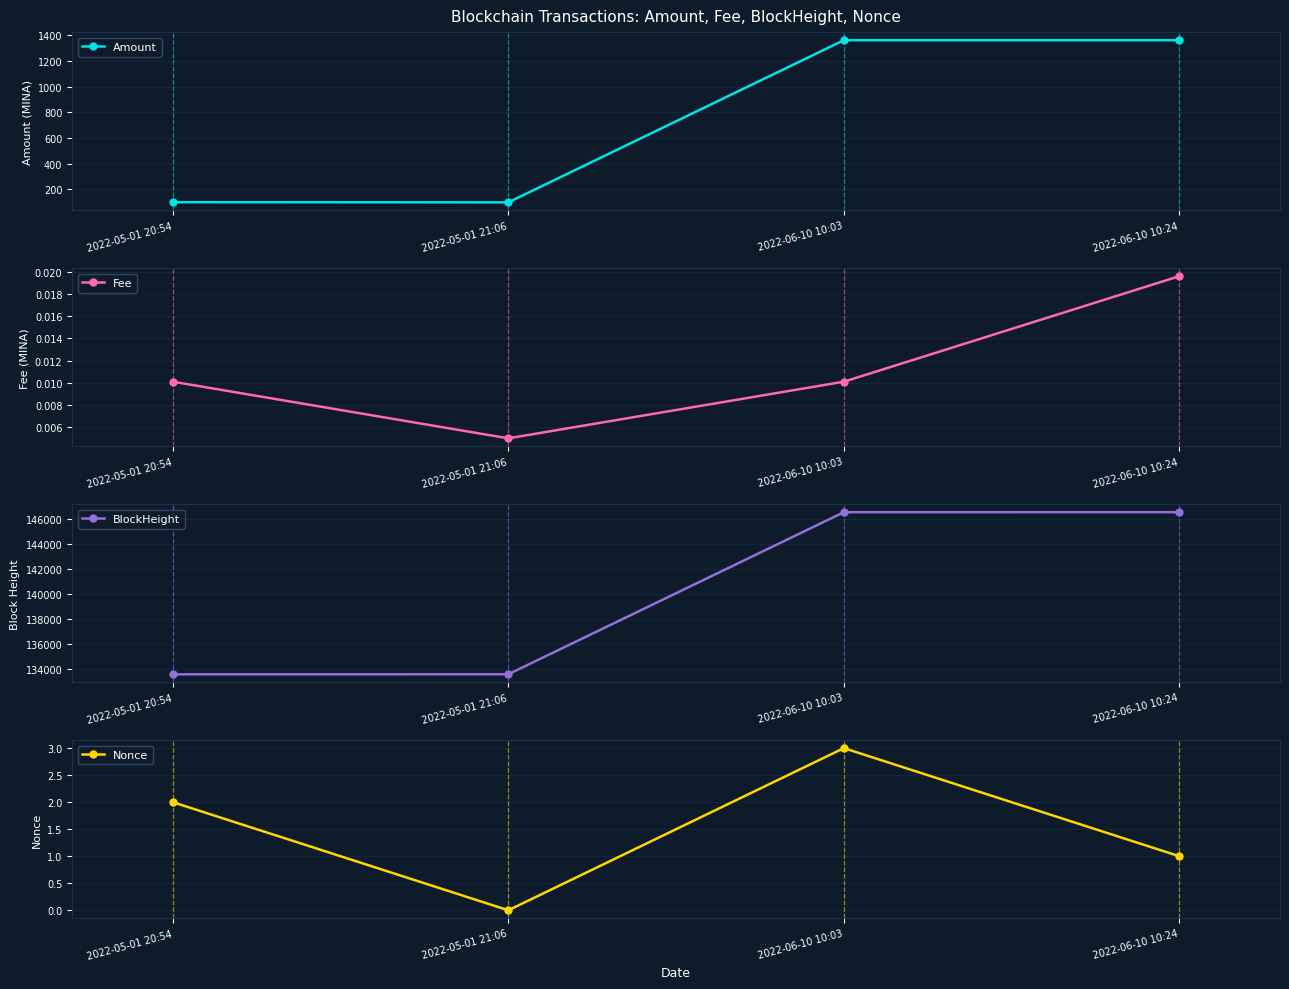

What is the difference between the second highest and minimum values in the Amount series?

1262.3